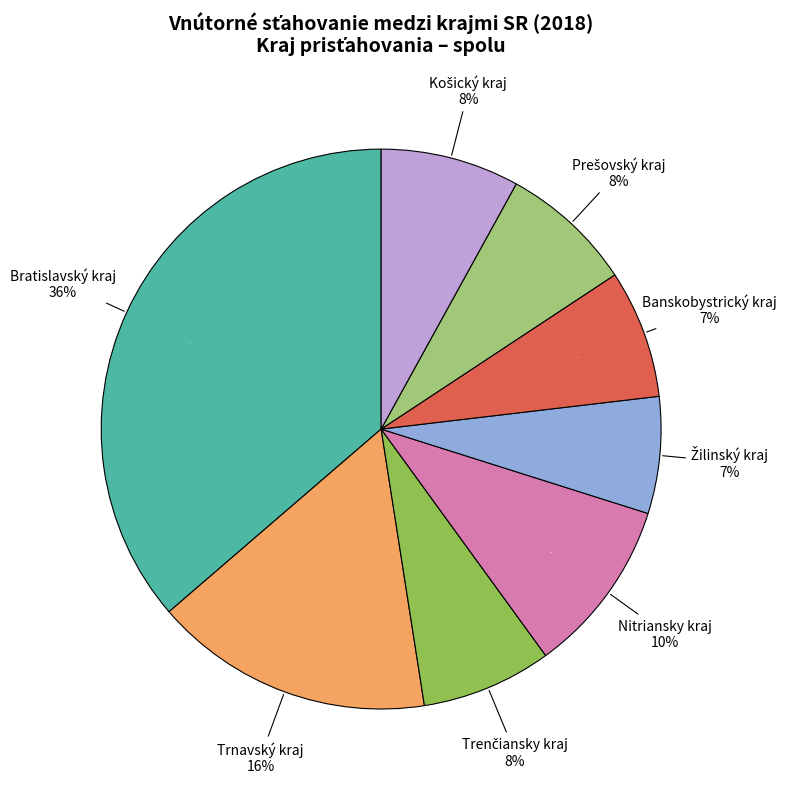

Is there any slice that represents more than half of the pie?

No